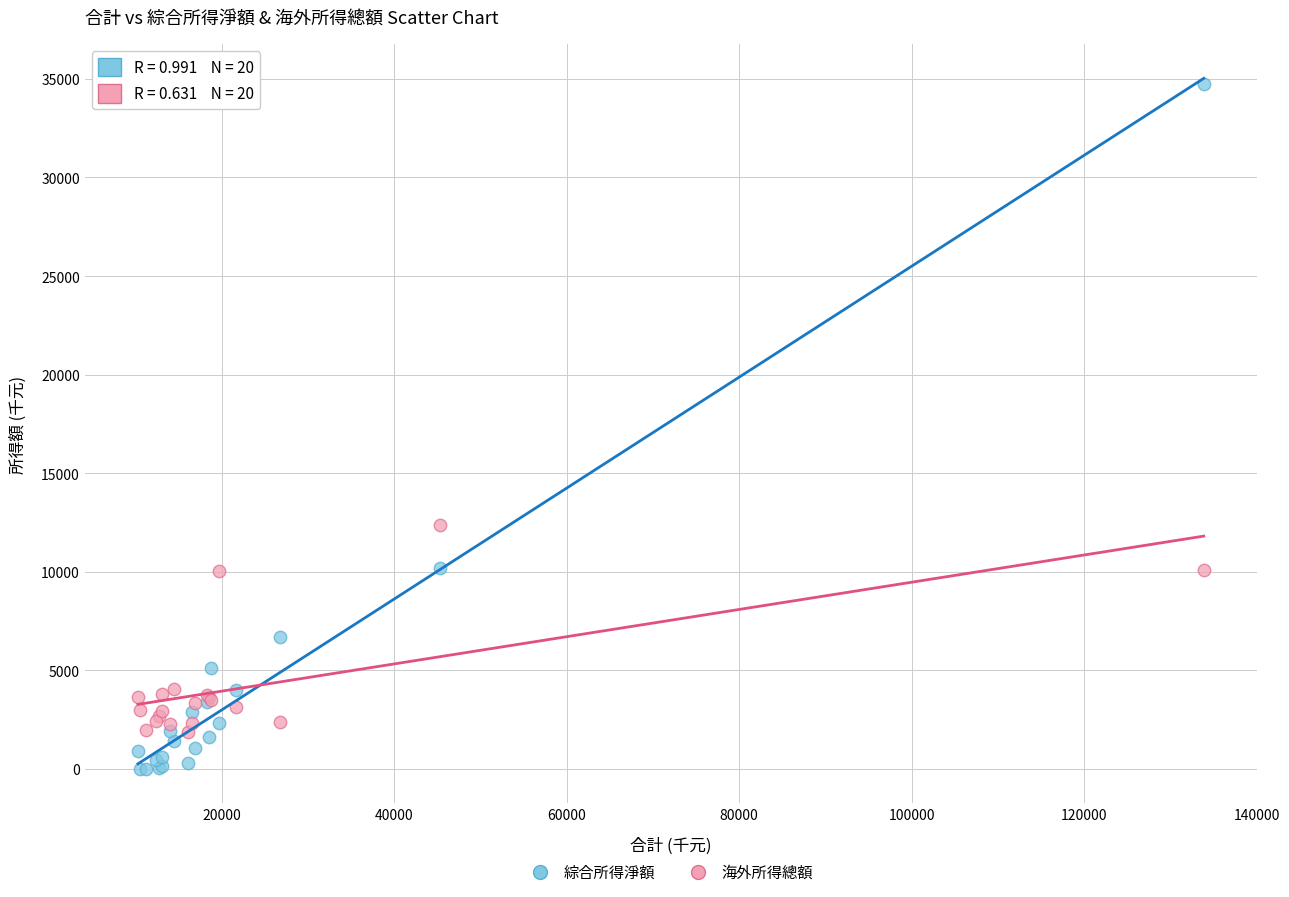

Which series reaches the minimum Y coordinate?

綜合所得淨額